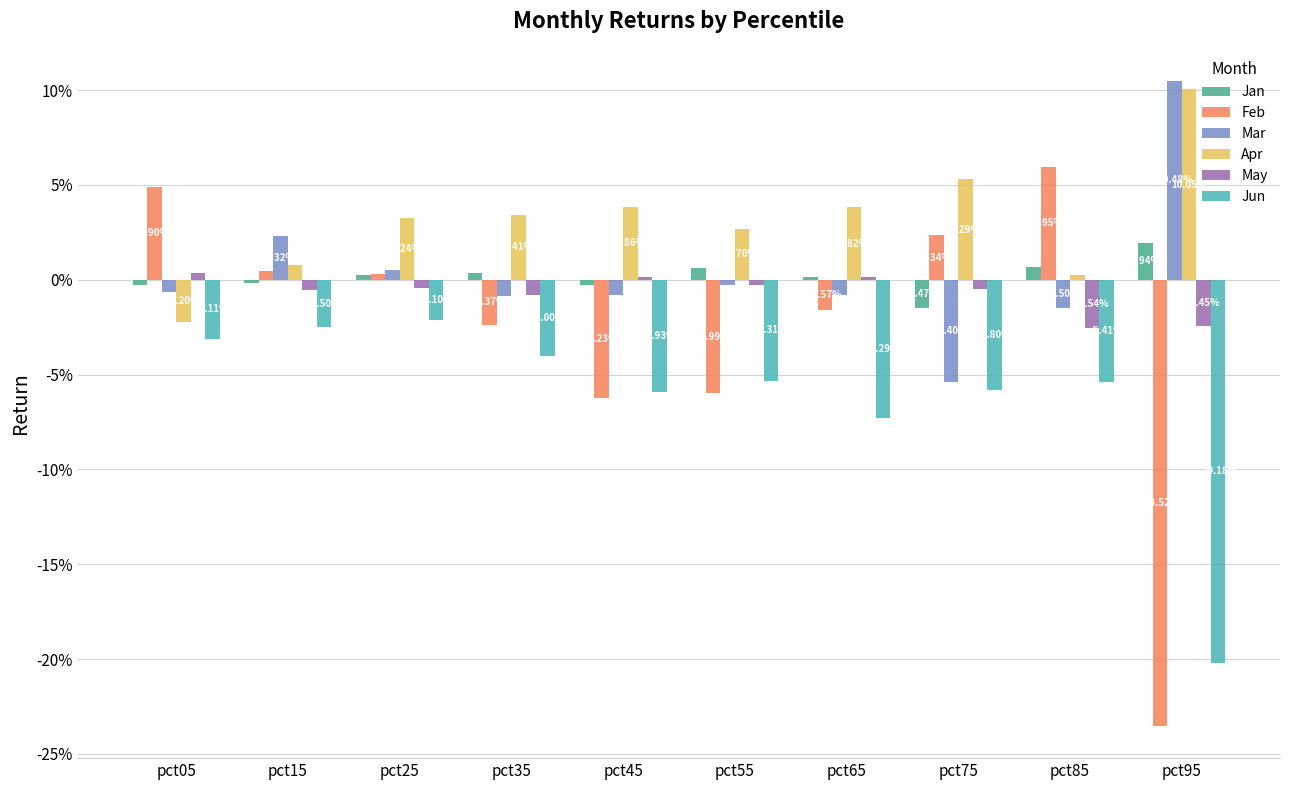

Which series has the largest range (max minus min)?

Feb